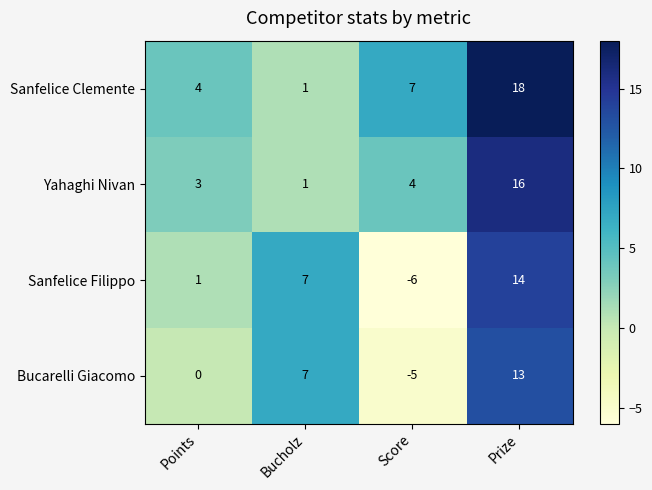

List the series in order of their peak value, highest first.

Sanfelice Clemente, Yahaghi Nivan, Sanfelice Filippo, Bucarelli Giacomo